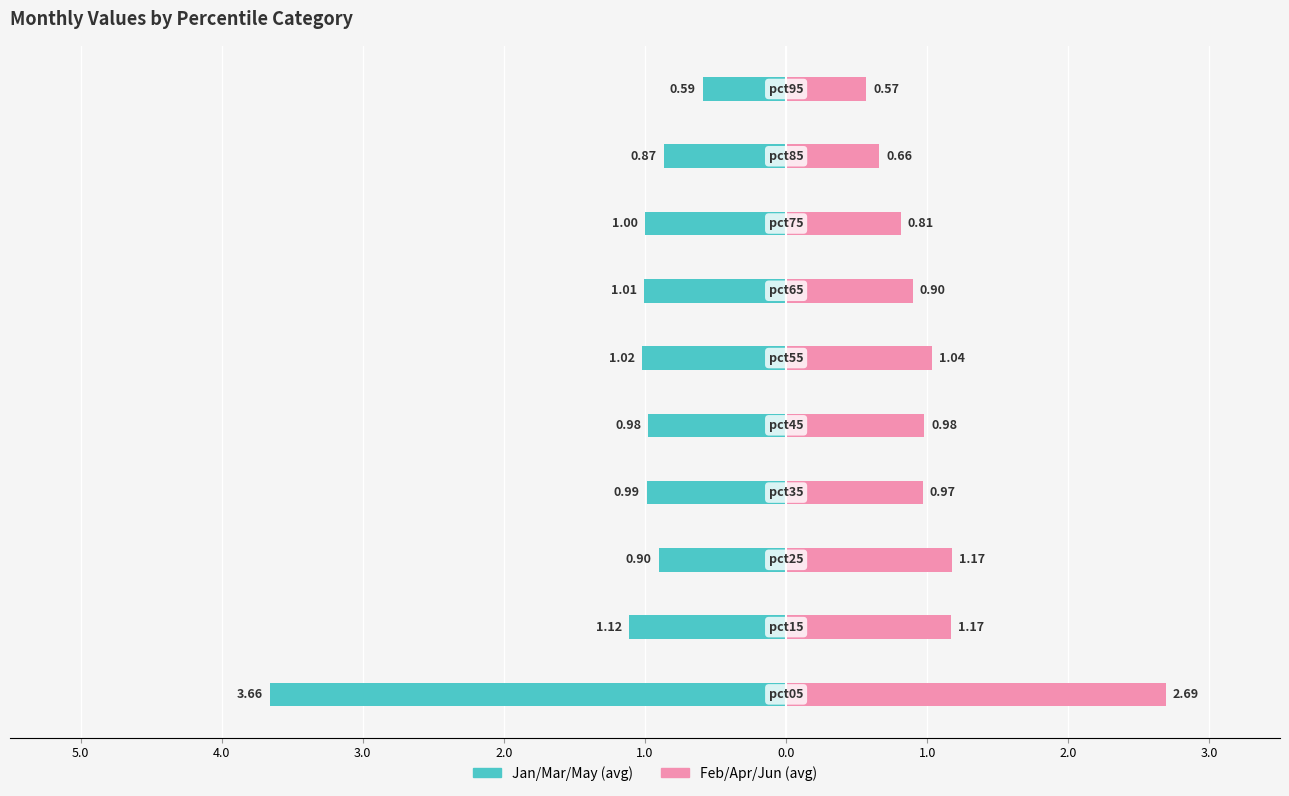

What are all the series names shown in the legend?

Jan/Mar/May (avg), Feb/Apr/Jun (avg)